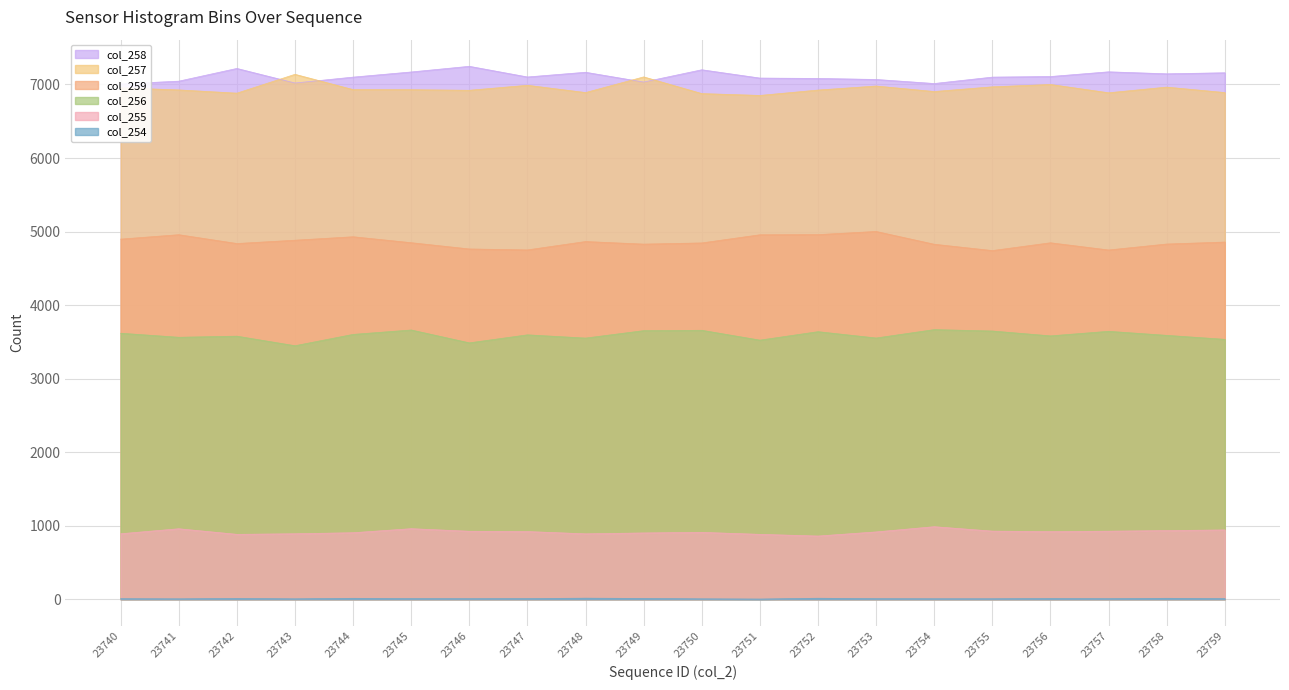

True or false: col_255 and col_258 cross at least once.

False